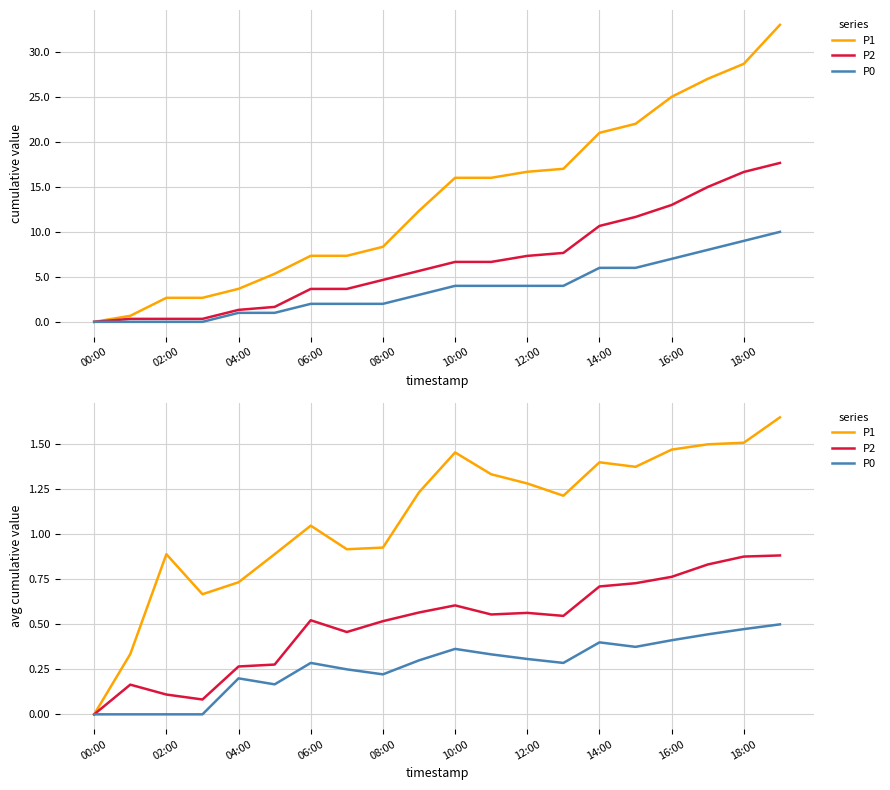

What is the total value across all series at 17?

2.8